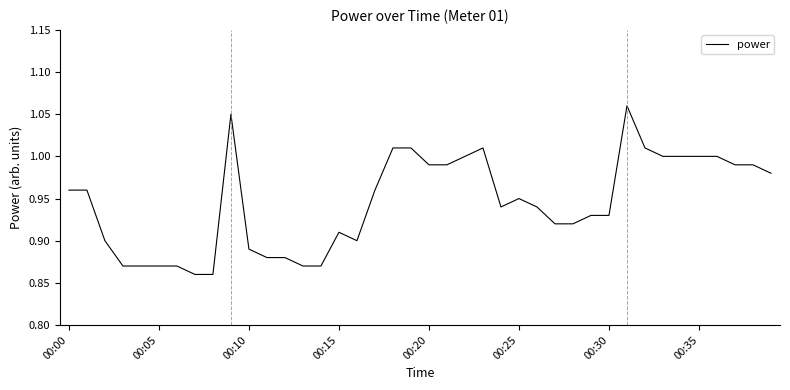

How many points are lower than both their immediate neighbors (excluding endpoints)?

2